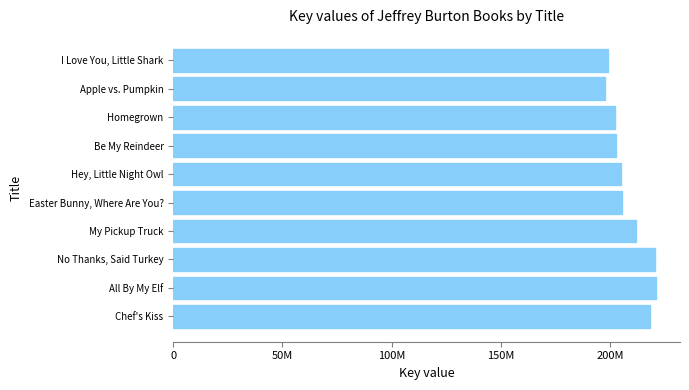

What is the minimum value shown in the chart?

197928968